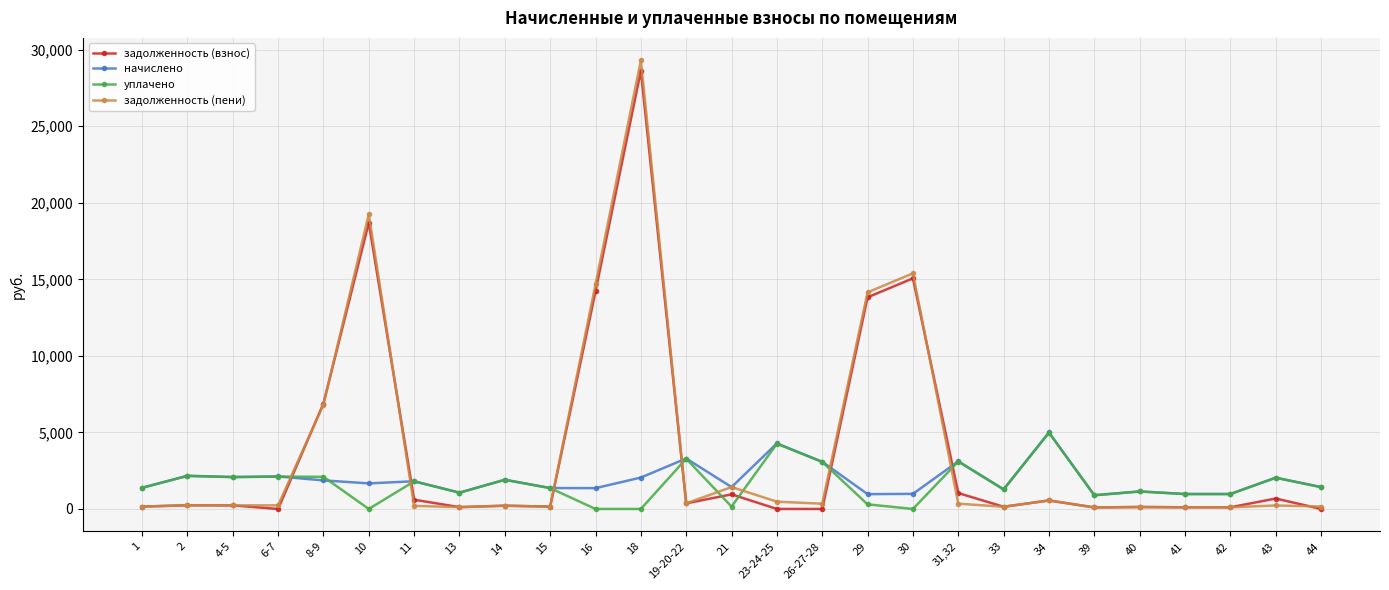

Does the chart have visible grid lines?

Yes